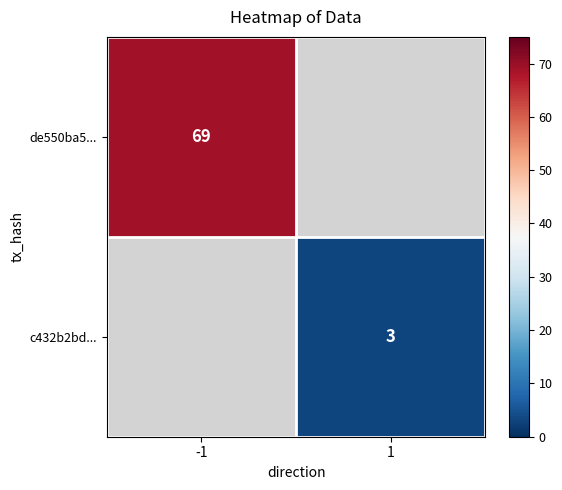

Count the number of data series in this chart.

2